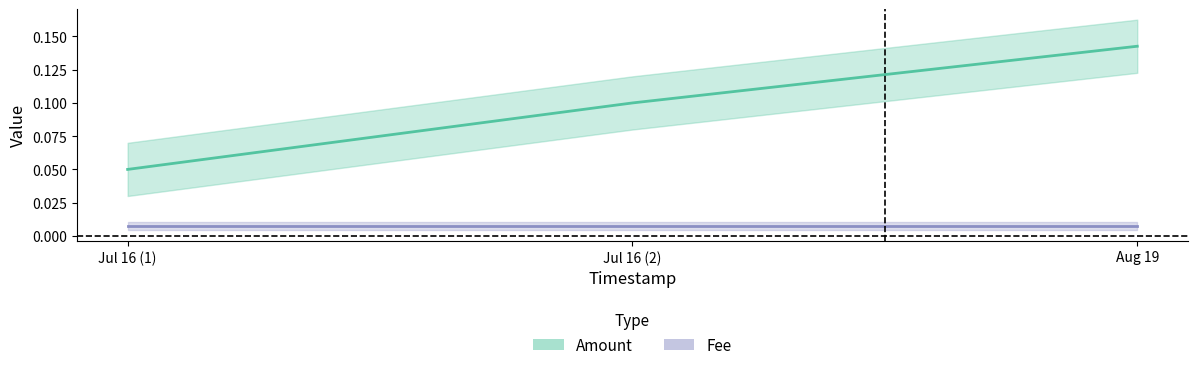

True or false: Fee has a value of 0.0 at Jul 16 (2).

True